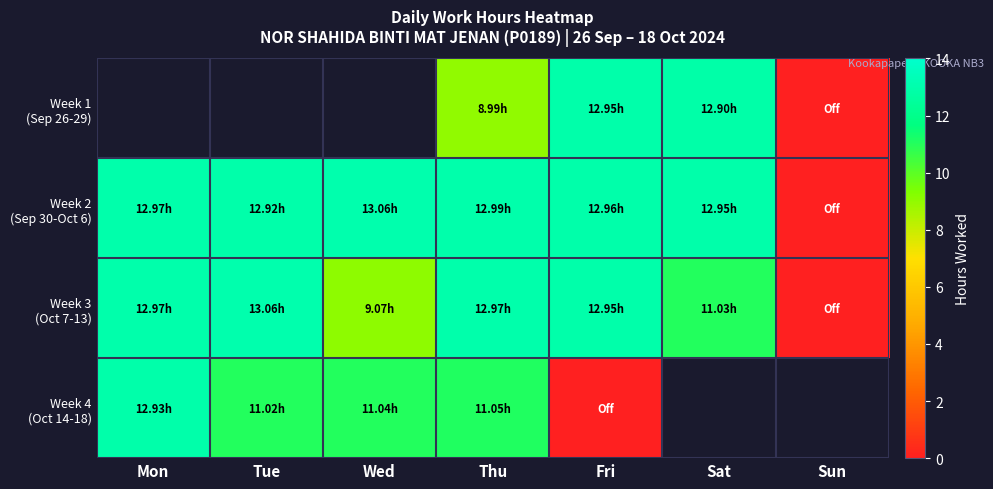

What is the difference between the maximum and minimum values in the Week 2 (Sep 30-Oct 6) series?

13.1